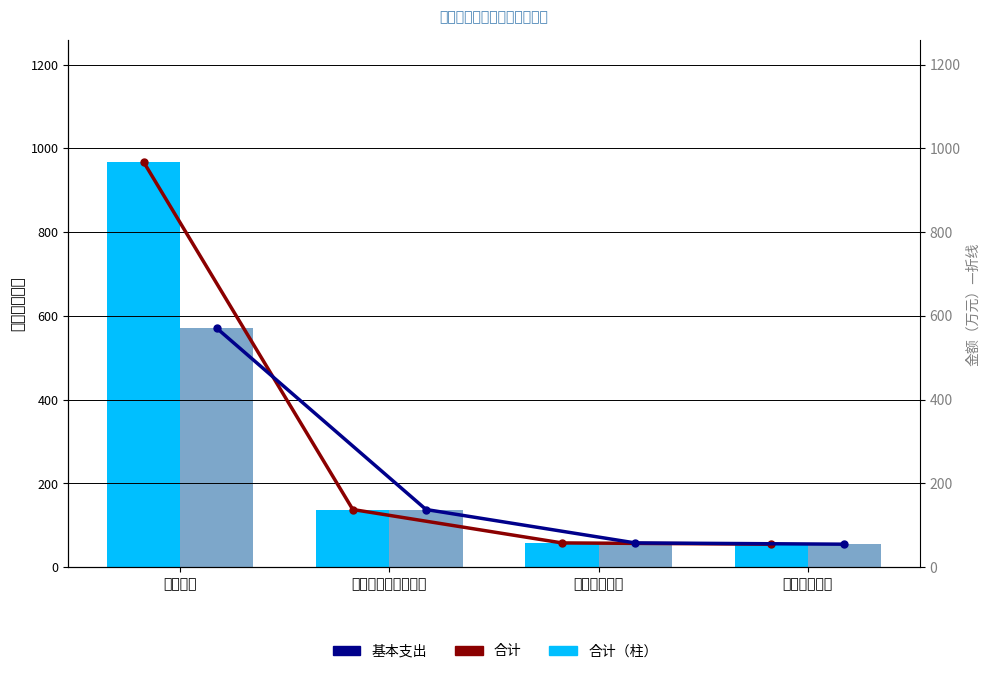

The 合计 series shows 98.2 at 住房保障支出. True or false?

False